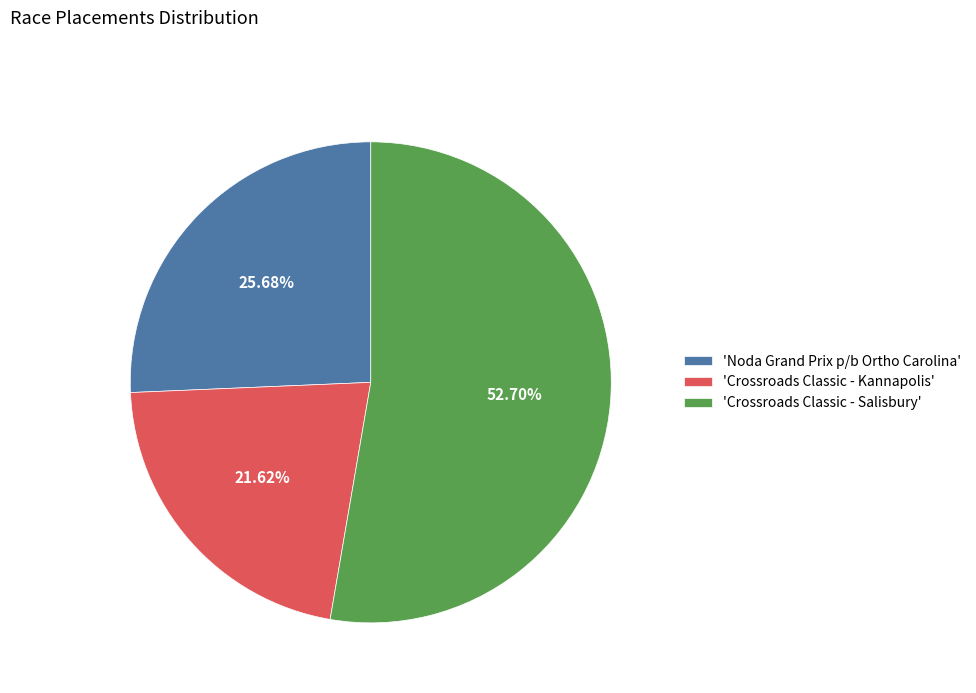

Which slice is the smallest?

'Crossroads Classic - Kannapolis'